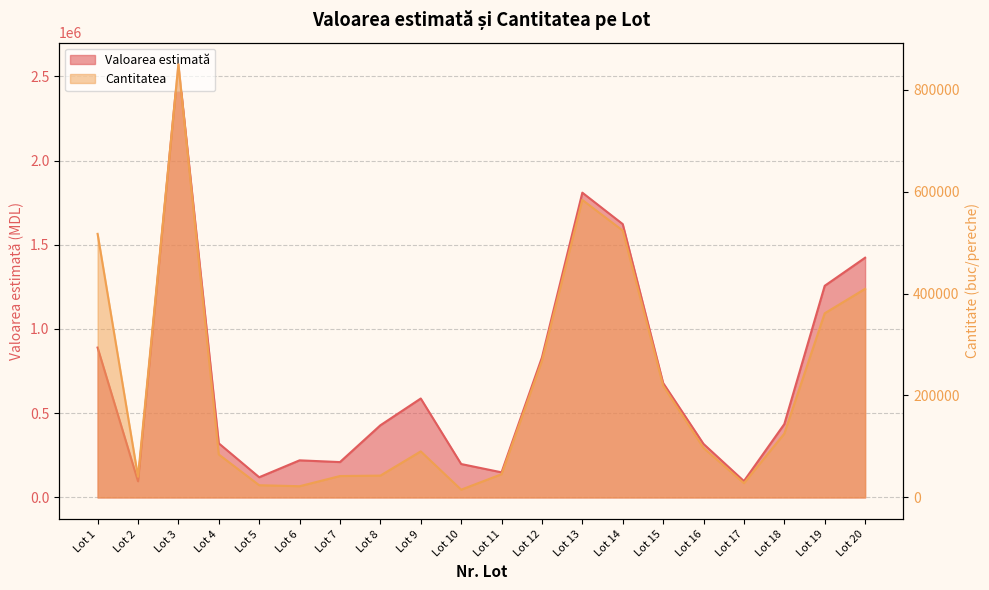

Reading right to left, list all the values displayed in this chart.

Valoarea estimată: 1423002.0	1256254.9	435458.1	97212.9	317642.2	679380.5	1622555.5	1809067.0	831001.5	149118.7	198445.0	587333.5	428300.0	209980.0	220300.0	119975.0	321269.5	2571426.2	96224.7	889691.5
Cantitatea: 409132.0	361190.0	125200.0	27950.0	97070.0	219155.0	523405.0	583570.0	268065.0	45570.0	15265.0	90359.0	42830.0	41996.0	22030.0	23995.0	84305.0	849665.0	40787.0	516992.0